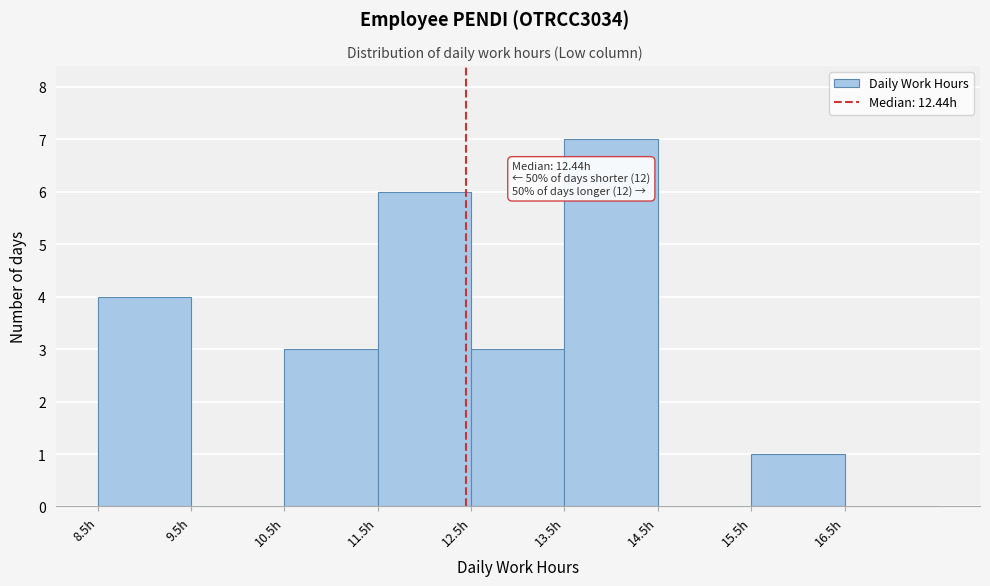

Over which range of the x-axis is the bar tallest?

13.5 to 14.5